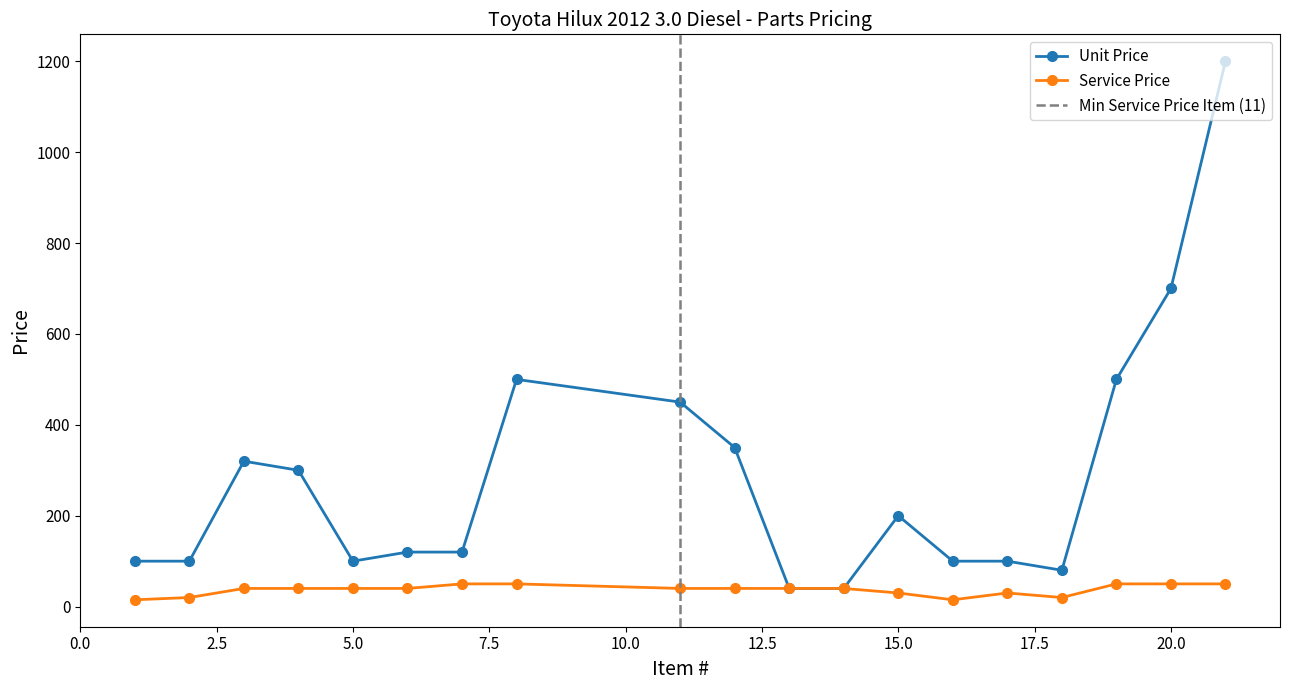

How many values in the Unit Price series exceed 120?

9